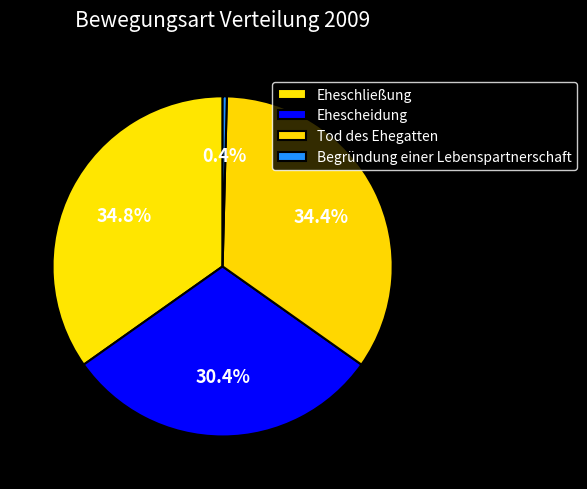

To the nearest percent, what is the combined percentage of Tod des Ehegatten and Ehescheidung?

65%